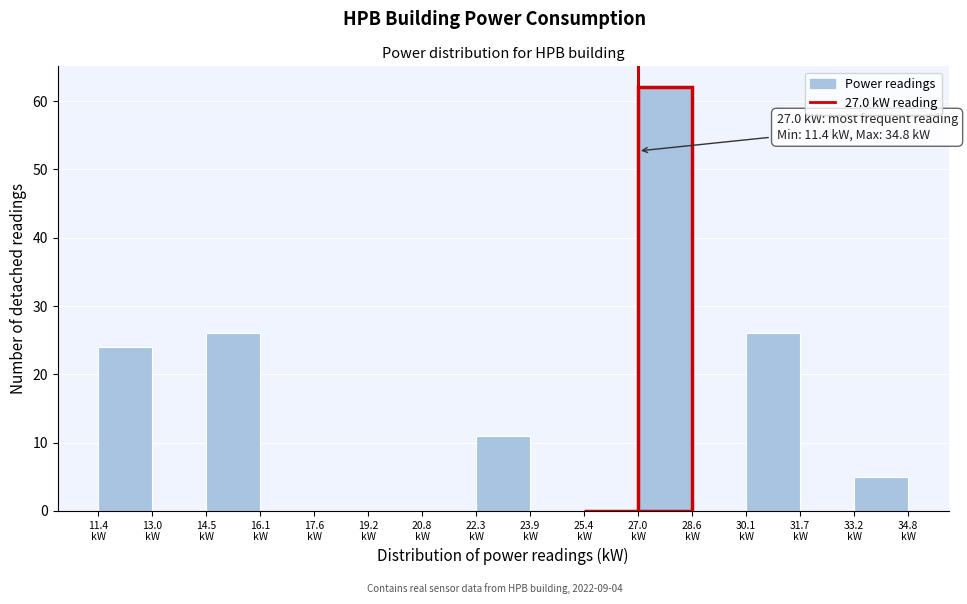

Which range on the x-axis has the tallest bar?

27.00 to 28.56